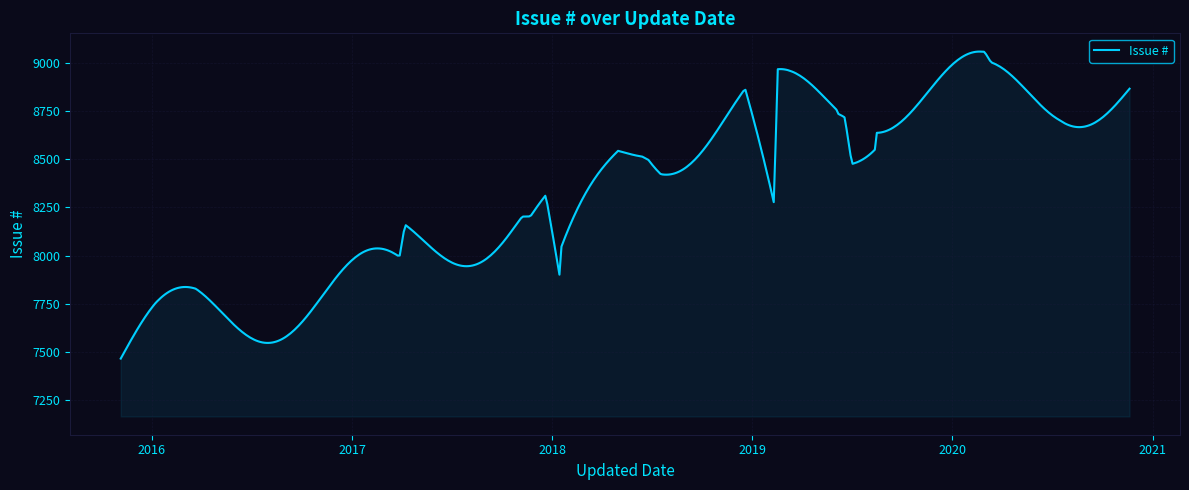

What is the minimum value shown in the chart?

7466.0